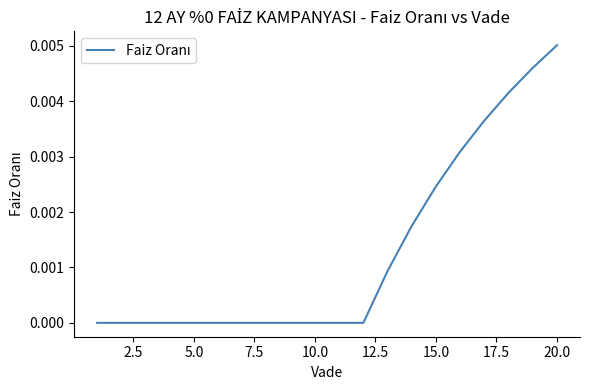

Which category has the highest value across all series?

20.0